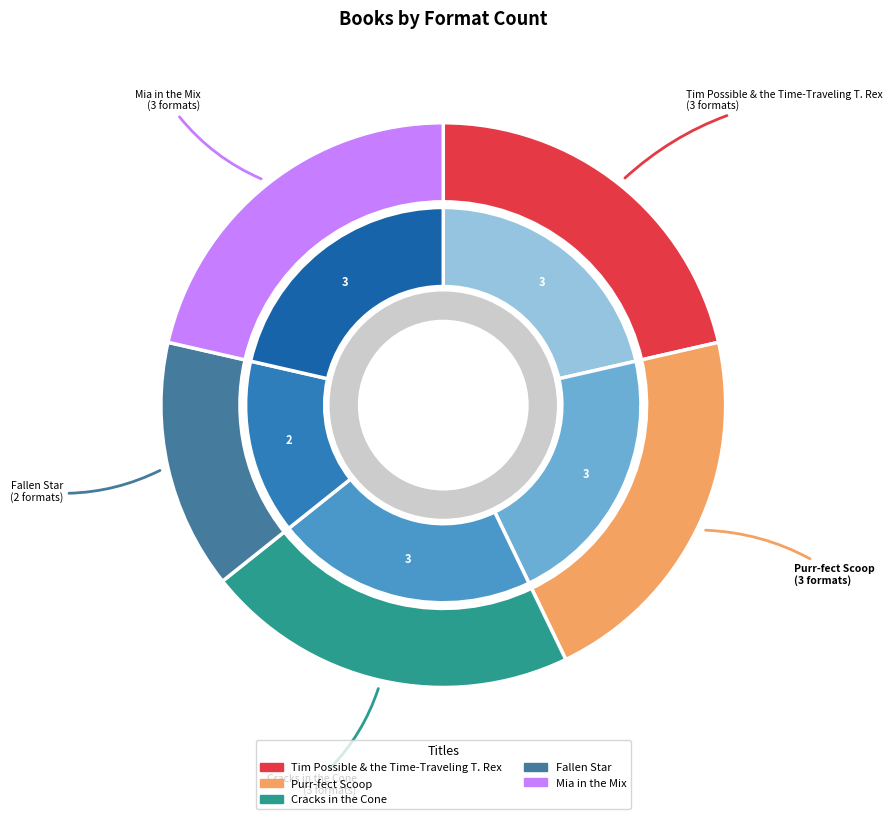

Does Tim Possible & the Time-Traveling T. Rex represent more than half of the total?

No